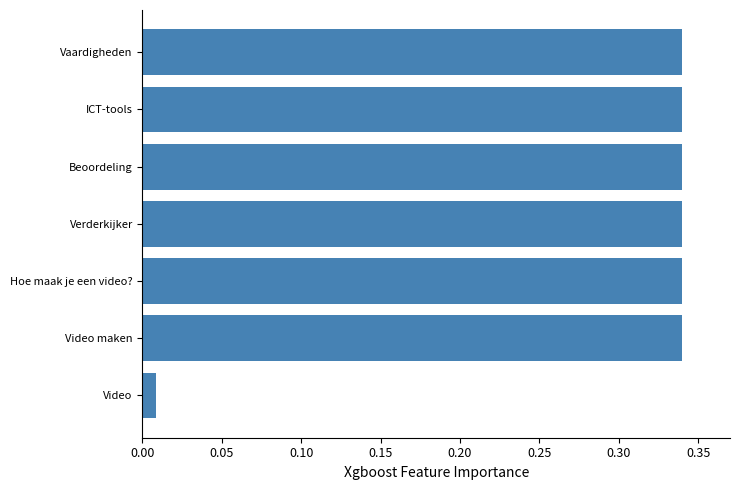

How many categories are shown in the chart?

7